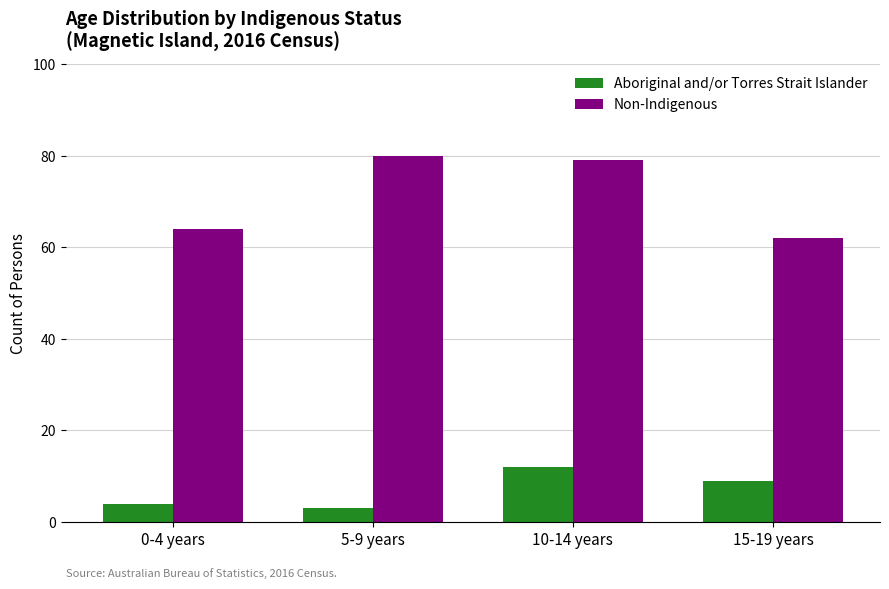

Which series changed the most between 0-4 years and 5-9 years?

Non-Indigenous